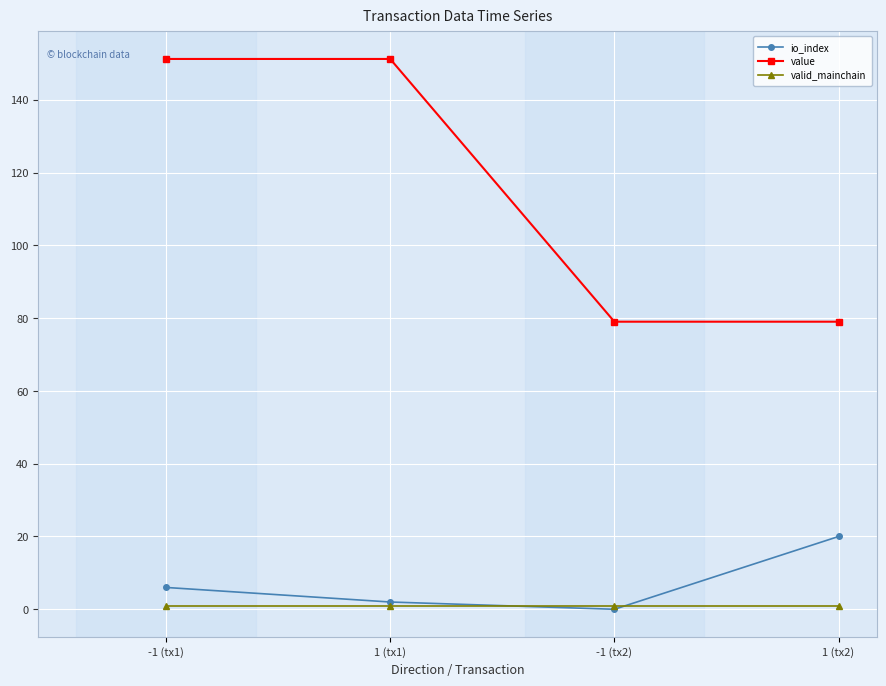

True or false: valid_mainchain has a value of 1.0 at 1 (tx2).

True